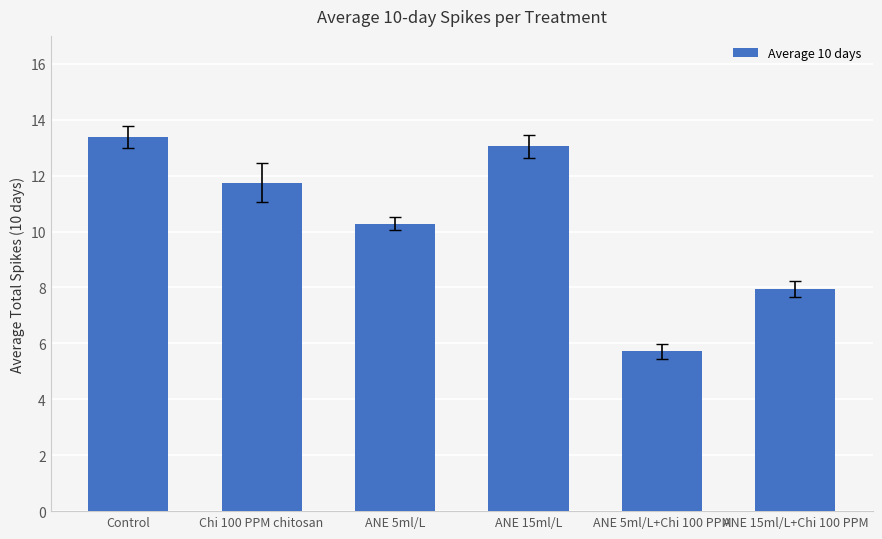

What is the value of the 6th bar from the left?

8.0